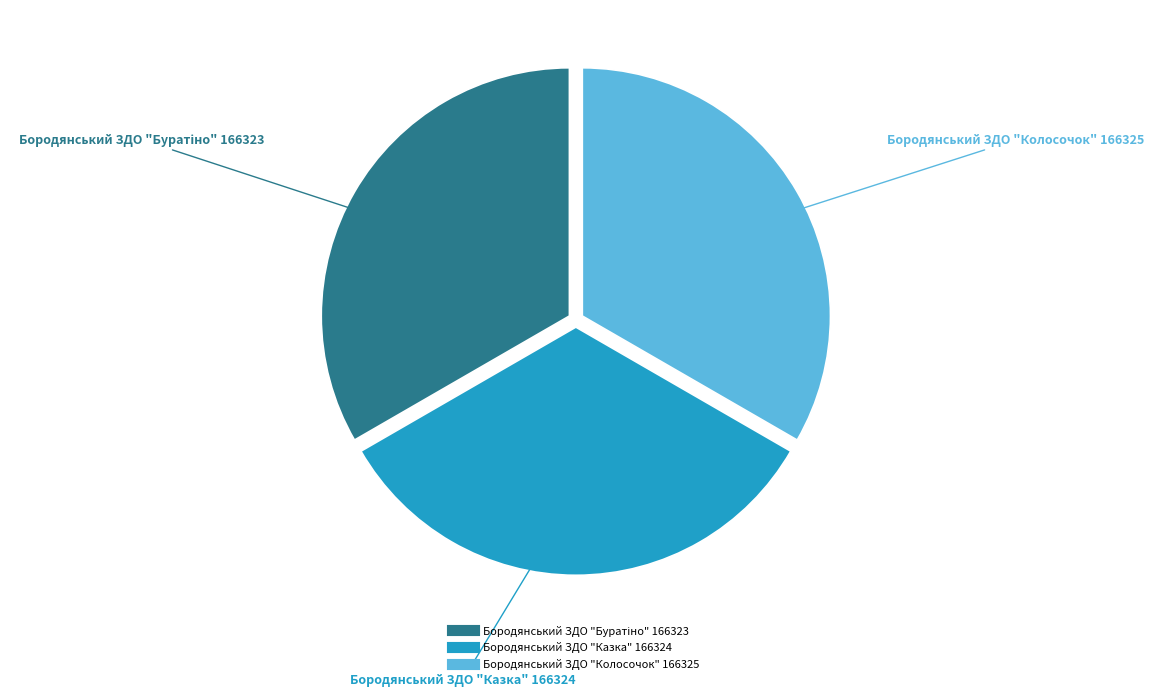

How many segments does this pie chart have?

3